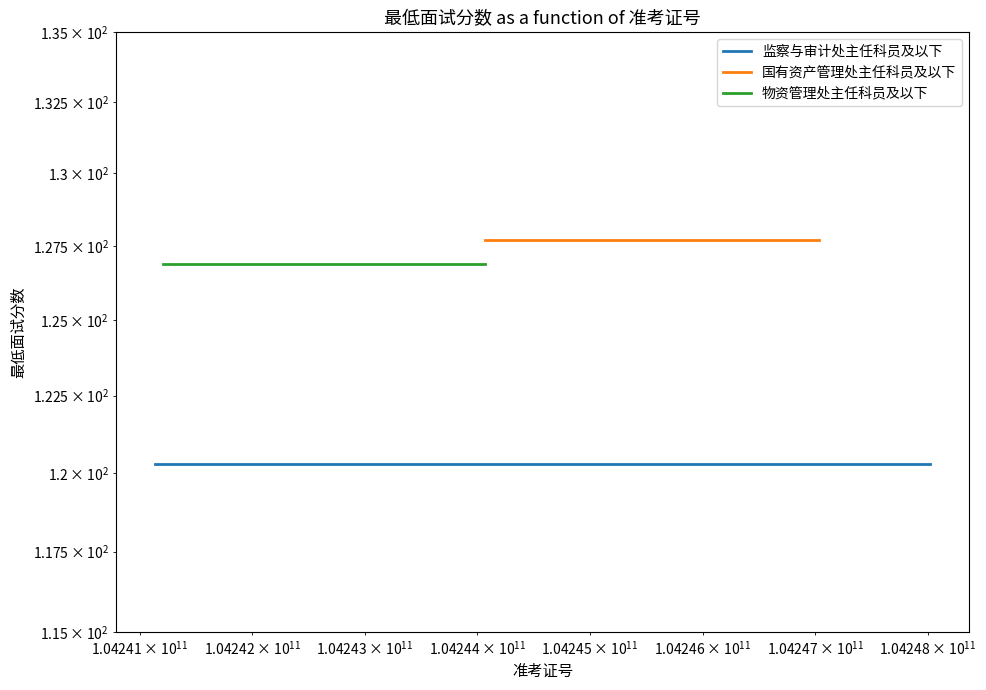

What are all the series names shown in the legend?

监察与审计处主任科员及以下, 国有资产管理处主任科员及以下, 物资管理处主任科员及以下